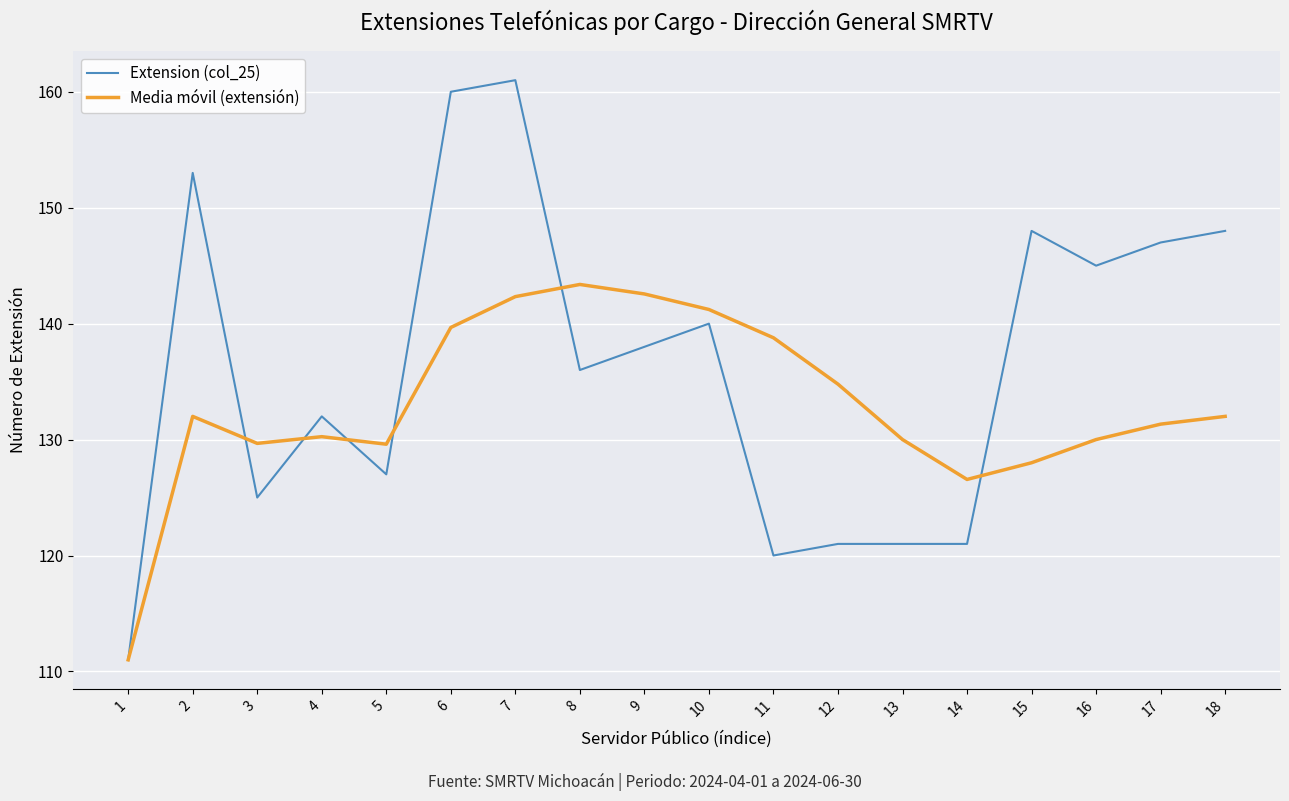

What is the difference between the second highest and second lowest values in the Extension (col_25) series?

40.0